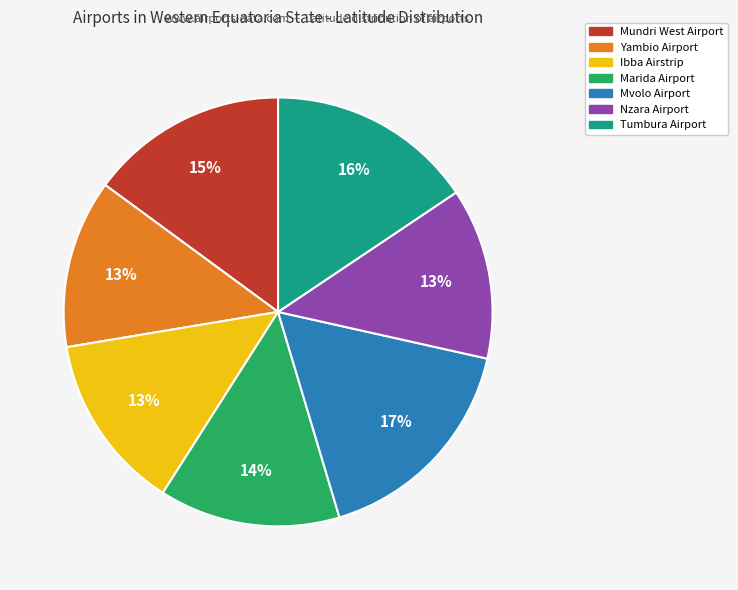

Which category has the biggest portion of the pie?

Mvolo Airport